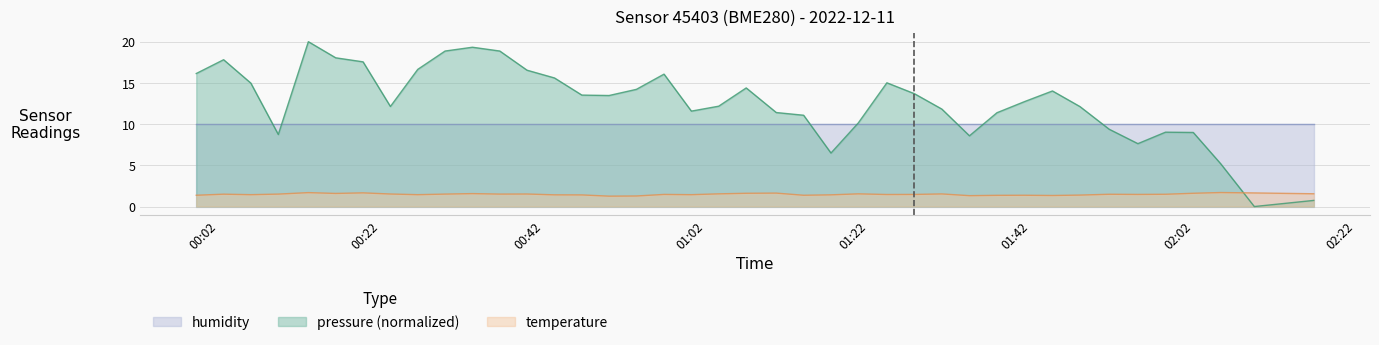

Rank the series by their maximum value, from highest to lowest.

pressure (normalized), humidity, temperature